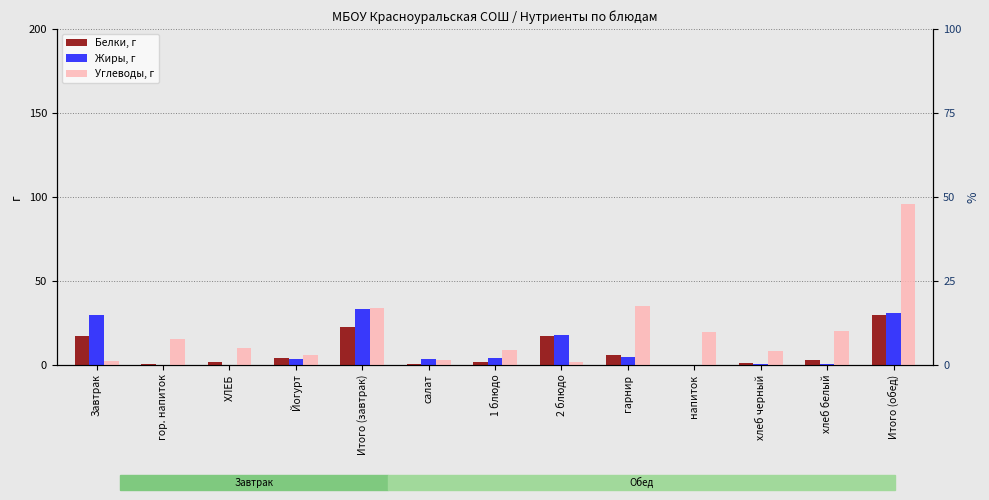

Are the bars grouped side by side (vs. stacked)?

Yes